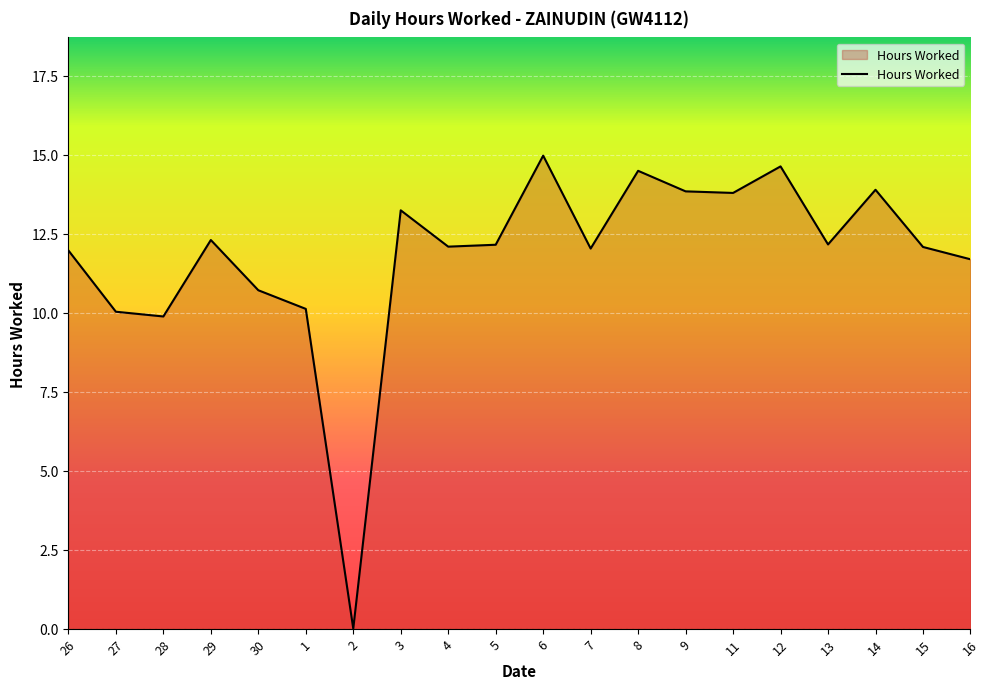

Which category has the lowest value across all series?

2